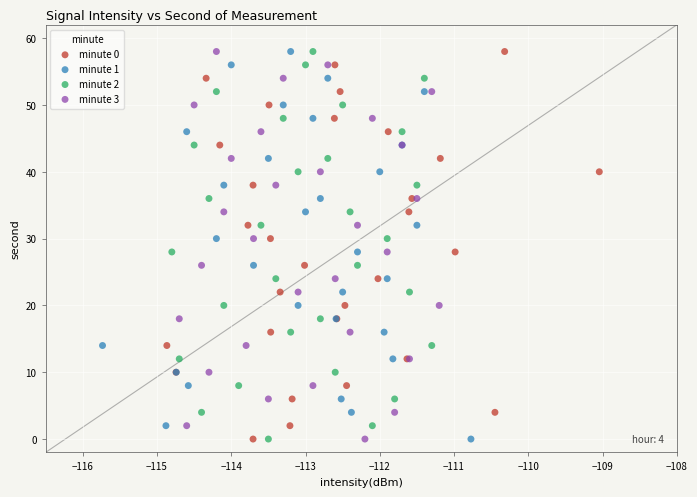

What are all the series names shown in the legend?

minute 0, minute 1, minute 2, minute 3